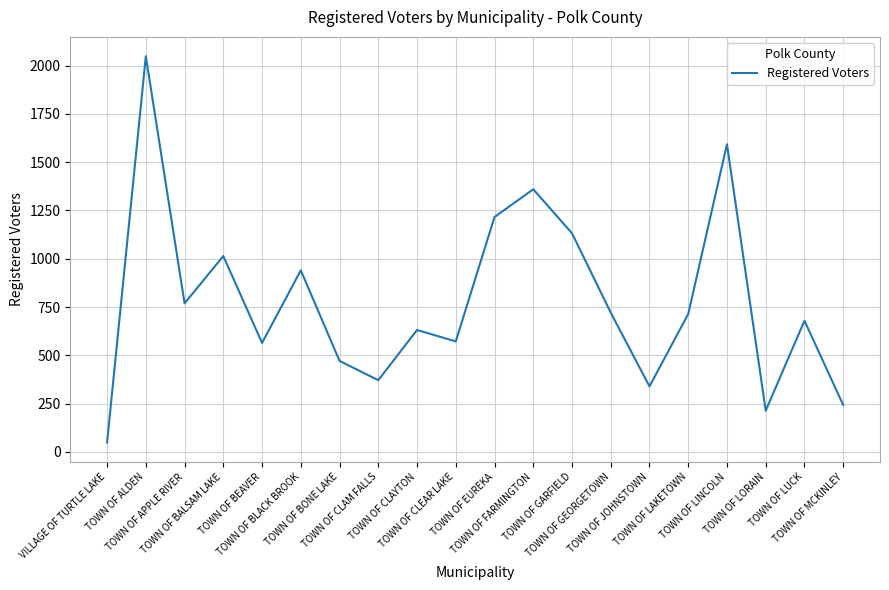

What is the smallest value displayed?

48